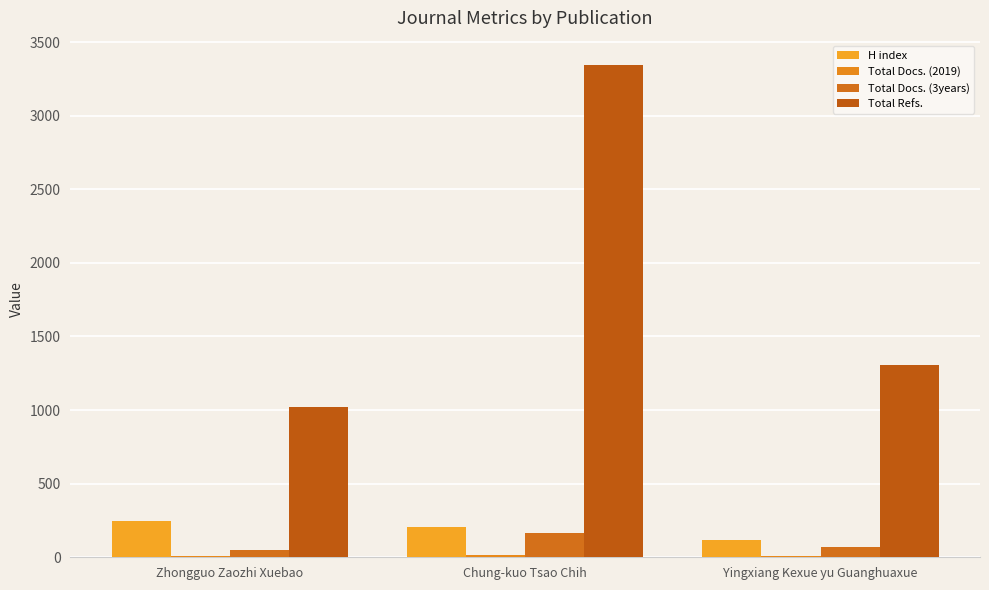

The Total Docs. (3years) series shows 59 at Chung-kuo Tsao Chih. True or false?

False